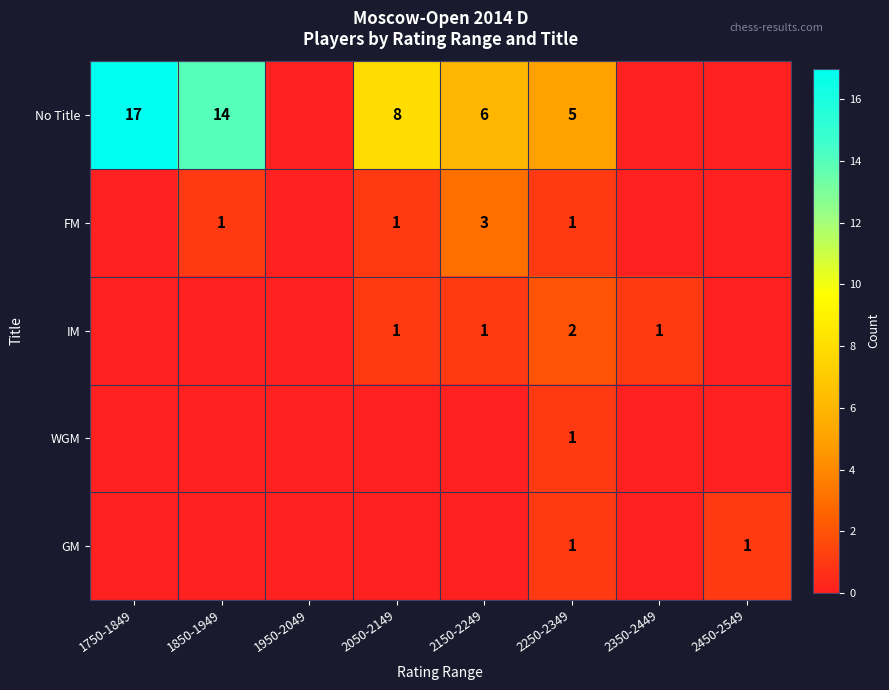

What is the difference between the highest and lowest values at 1750-1849?

17